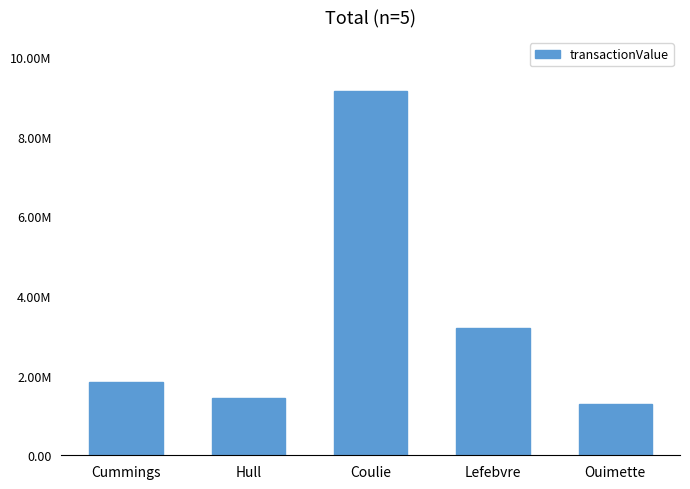

Are the bars grouped side by side (vs. stacked)?

No